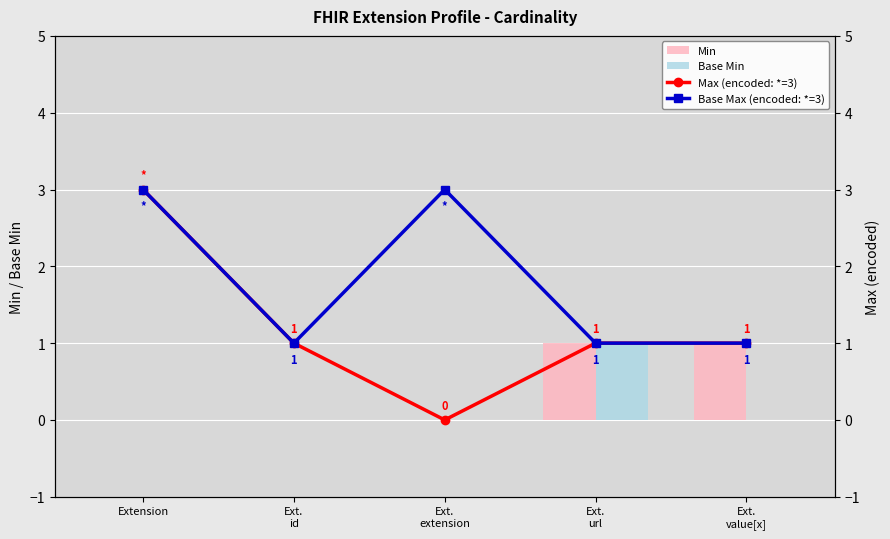

The Base Min series shows 0 at Extension. True or false?

True